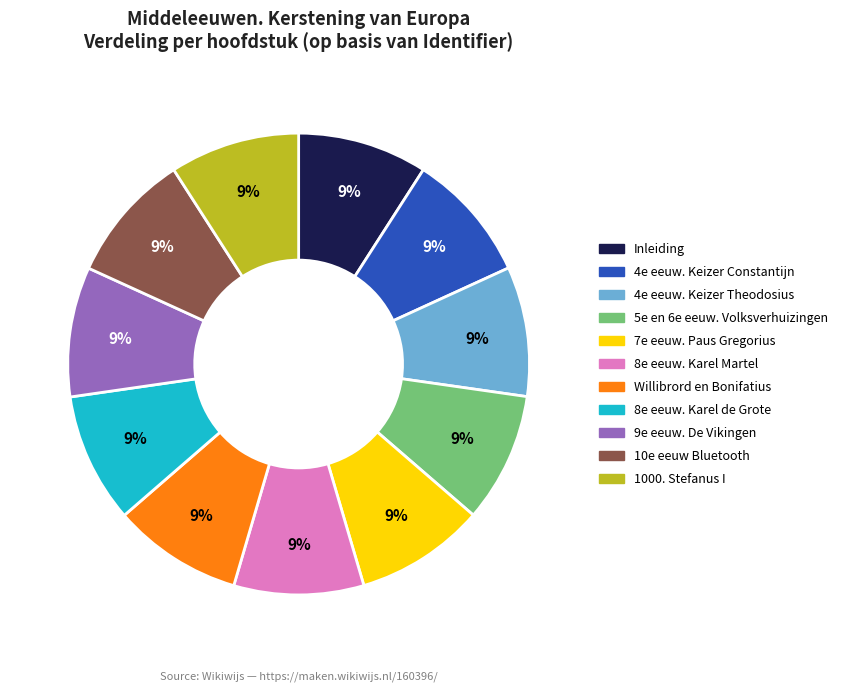

Combined, do 7e eeuw. Paus Gregorius and 4e eeuw. Keizer Theodosius account for over 50%?

No